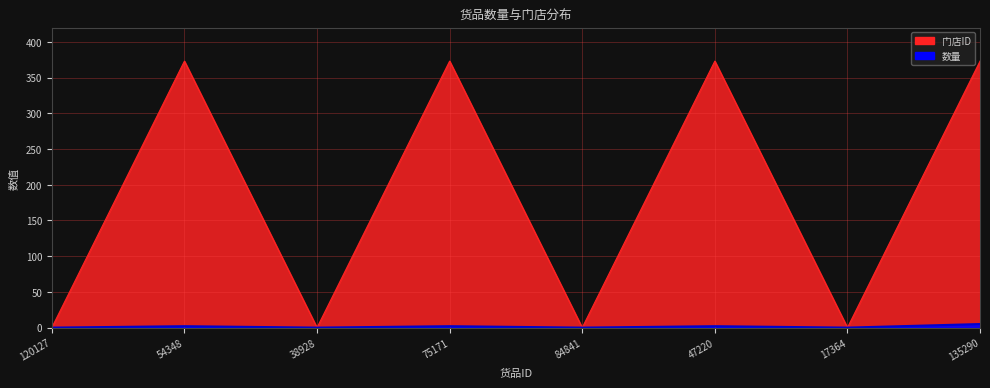

What is the label of the 3rd point from the left?

38928